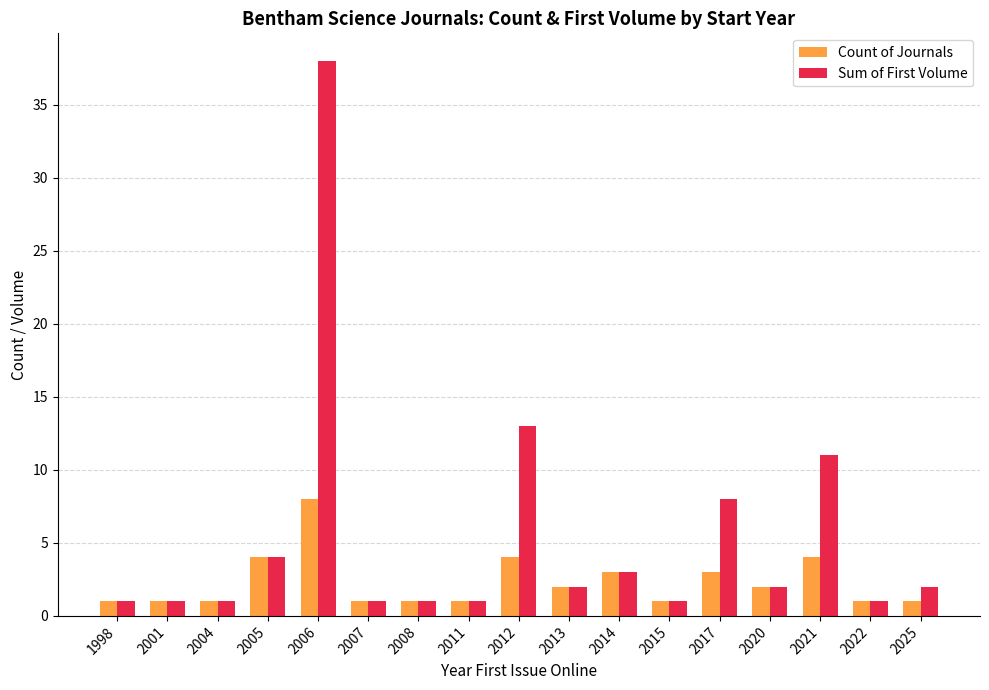

Which series has the largest range (max minus min)?

Sum of First Volume